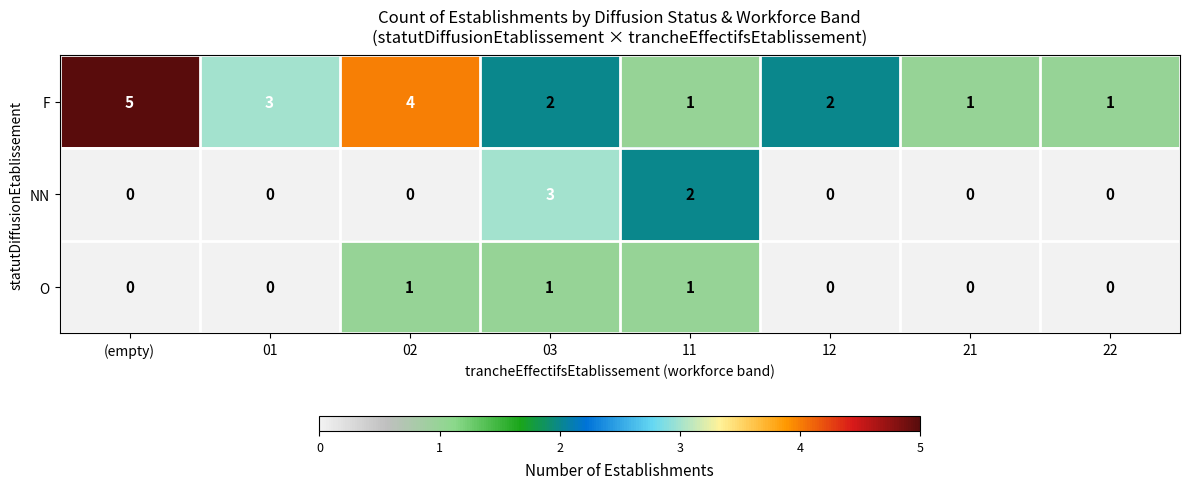

Where does the F series first go above 2?

(empty)